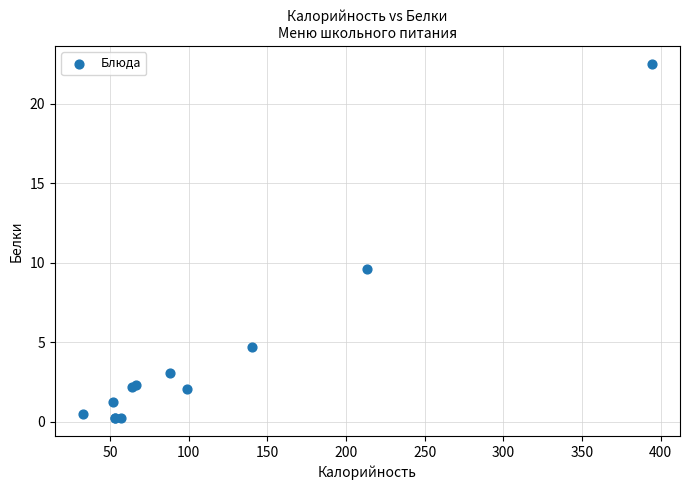

What Y value in the scatter plot is closest to 11?

9.6